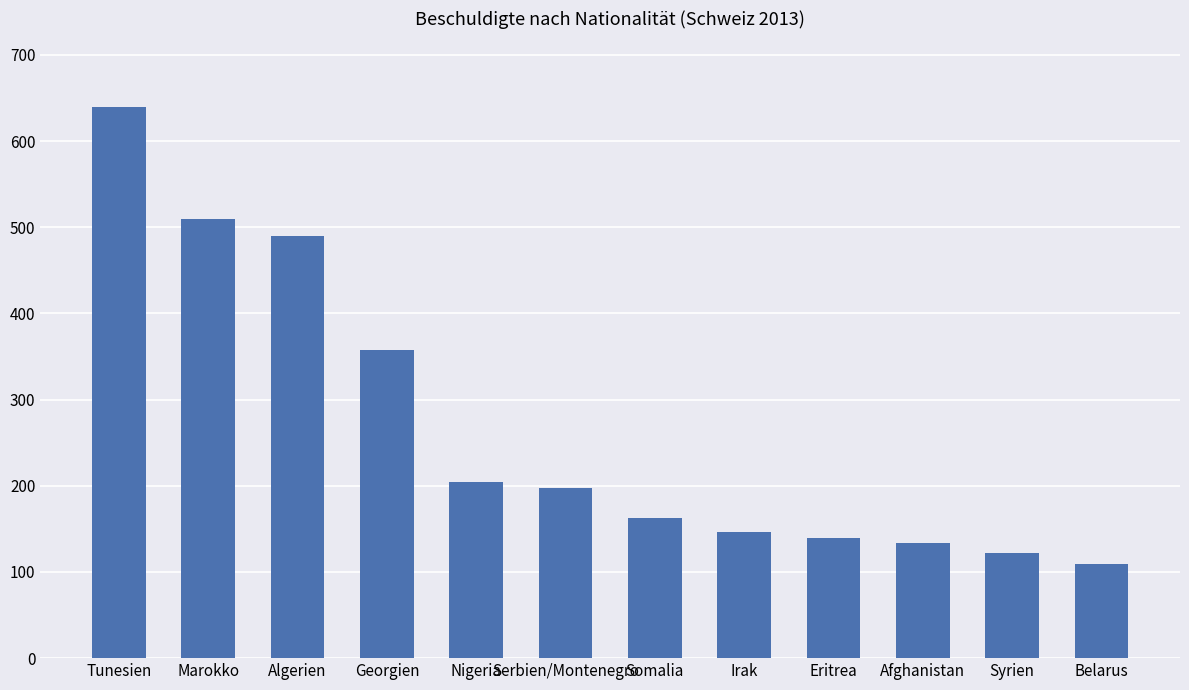

What is the value of the 12th bar from the left?

109